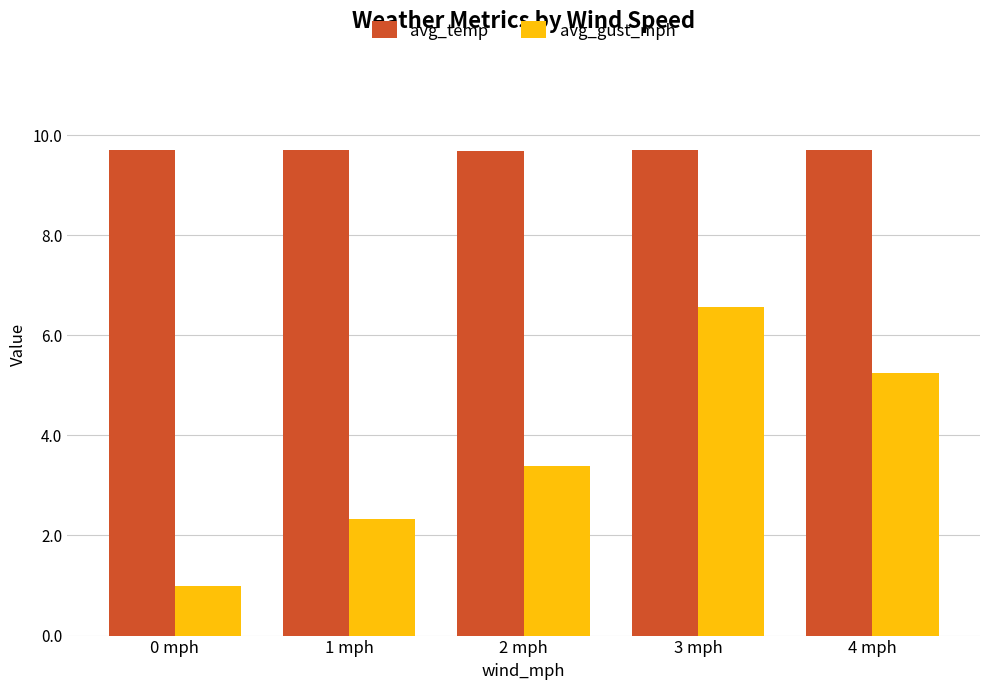

List the series in order of their peak value, lowest first.

avg_gust_mph, avg_temp